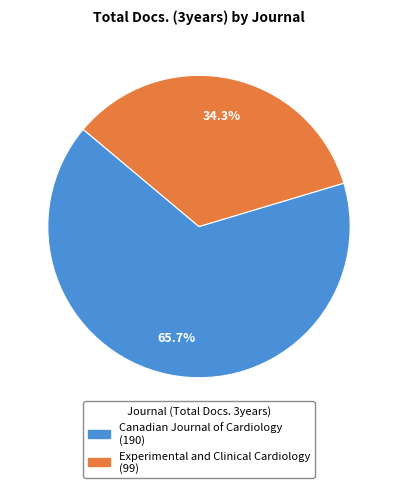

What is the ratio of the value at Canadian Journal of Cardiology to the value at Experimental and Clinical Cardiology?

1.9